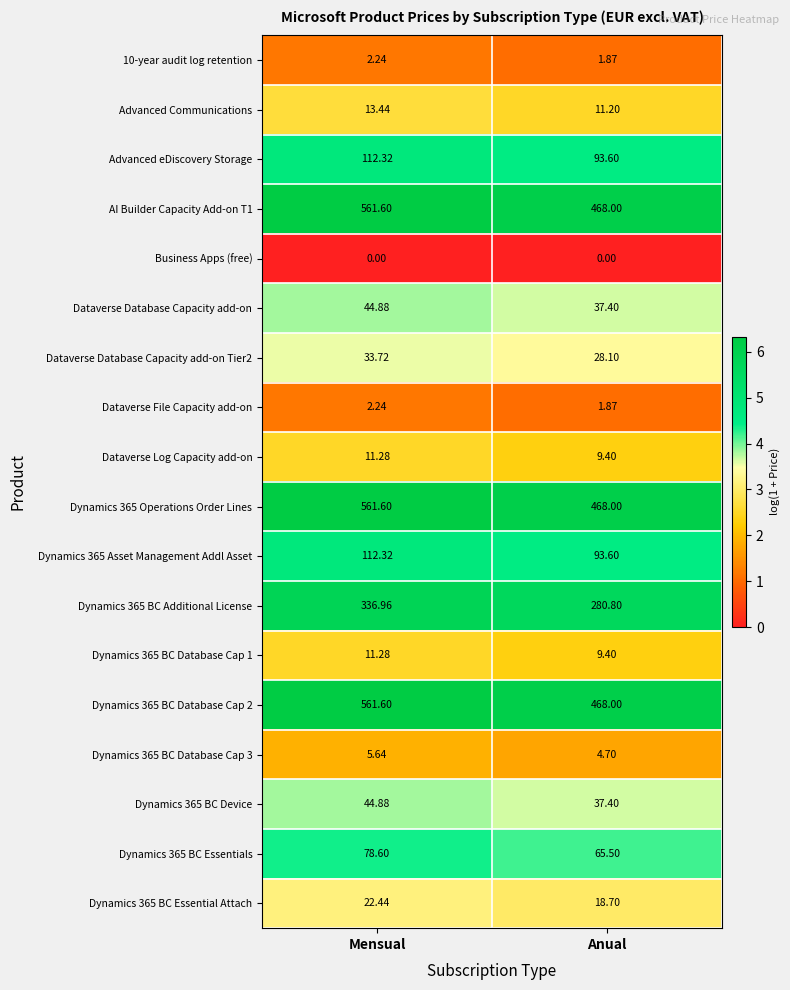

What is the total value across all series at Anual?

2097.5